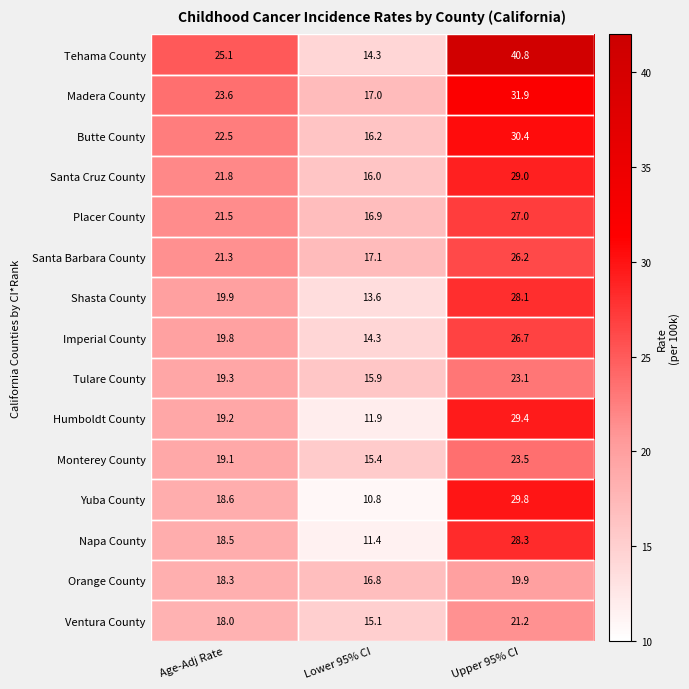

True or false: Santa Cruz County has a value of 29.0 at Upper 95% CI.

True